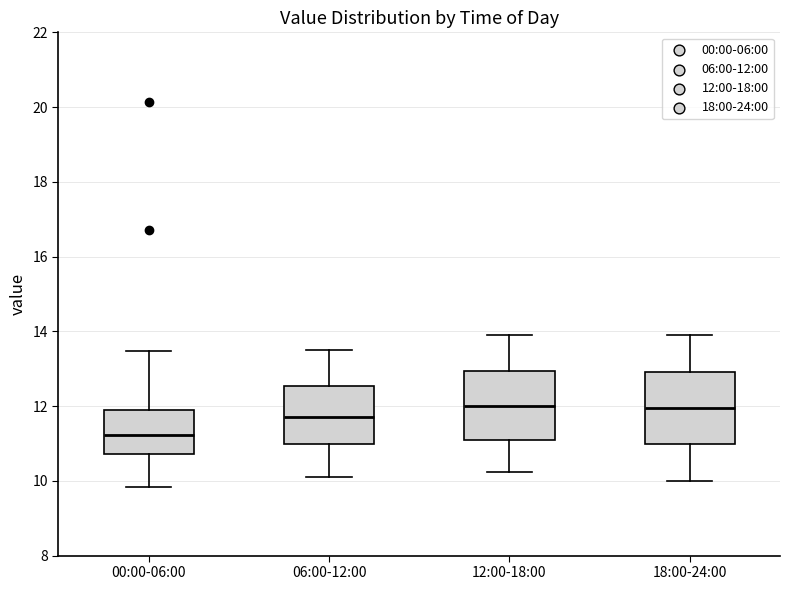

Reading left to right, read every box against the y-axis: the position of its median line, the range the box covers, and the ends of its whiskers. The values are not printed on the chart, so give them approximately, as read against the axis.

00:00-06:00: median 11.2, box 10.8 to 12.0, whiskers 9.8 to 13.4
06:00-12:00: median 11.8, box 11.0 to 12.6, whiskers 10.2 to 13.6
12:00-18:00: median 12.0, box 11.0 to 13.0, whiskers 10.2 to 13.8
18:00-24:00: median 12.0, box 11.0 to 13.0, whiskers 10.0 to 14.0